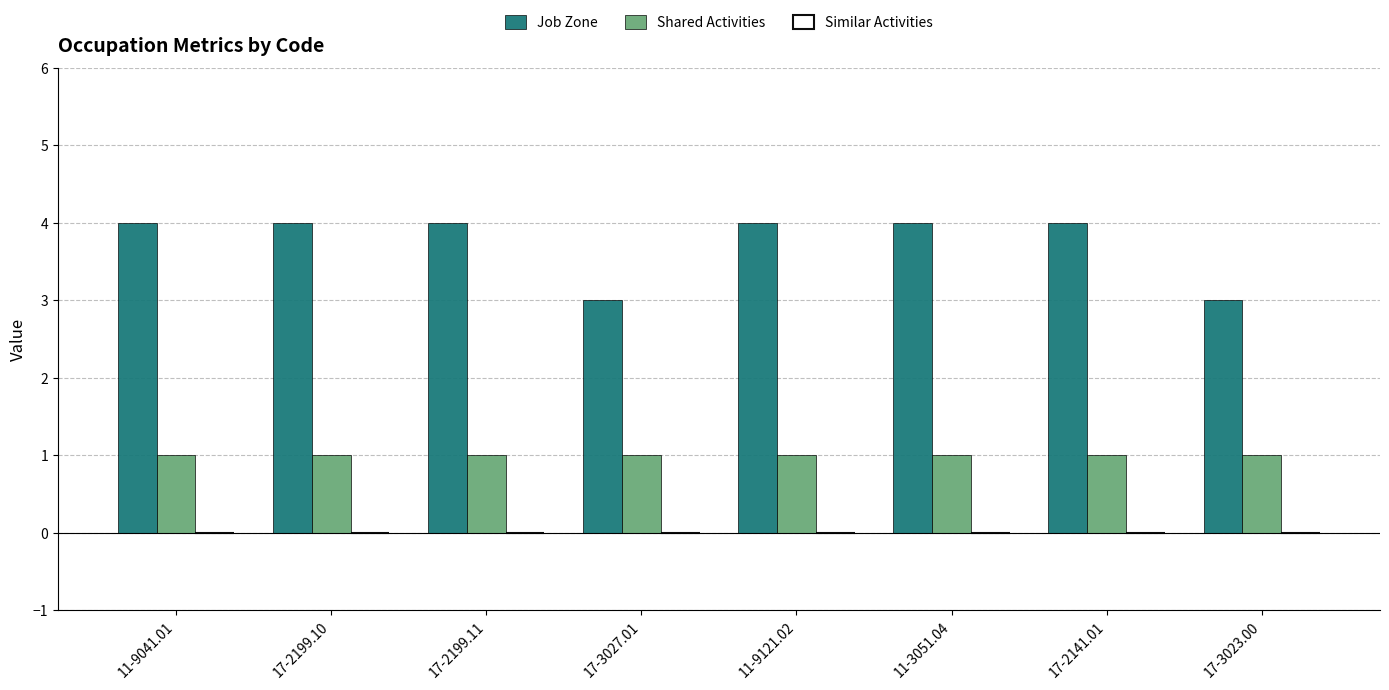

Which series has the largest total across all categories?

Job Zone